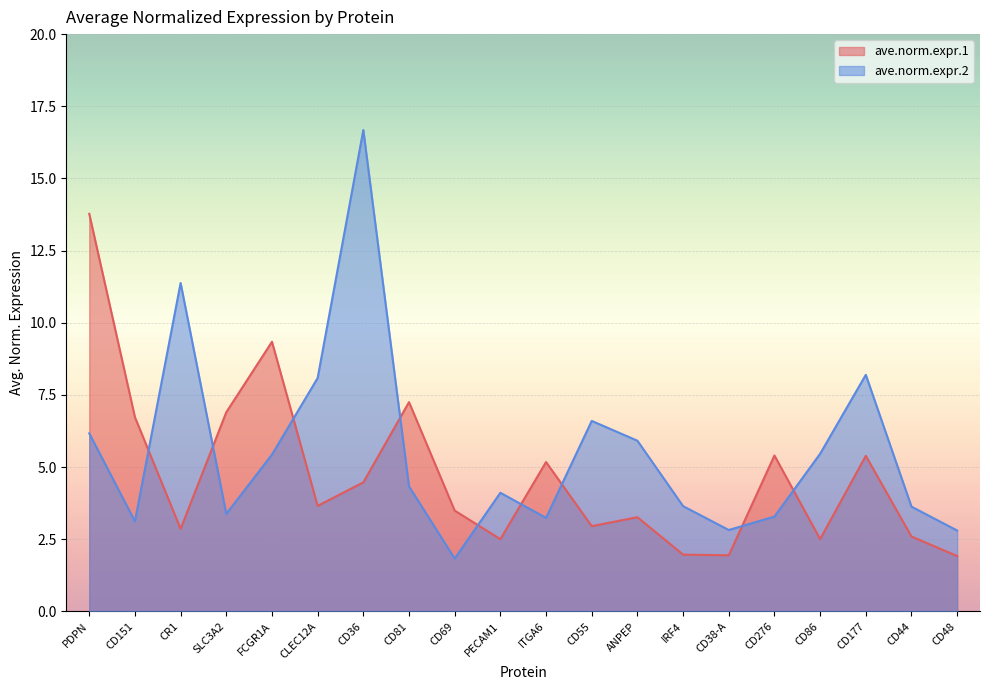

At how many categories does at least one series exceed 14?

1